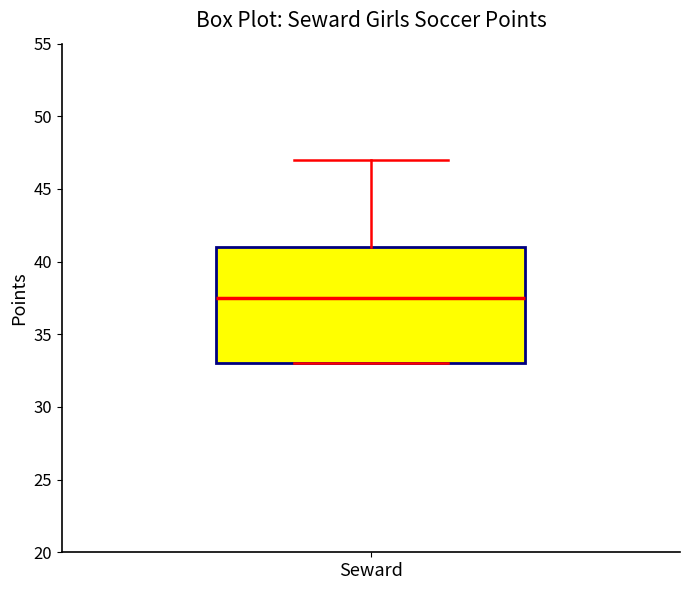

Where does the median line of the box for Seward sit on the y-axis? The values are not printed on the chart, so give them approximately, as read against the axis.

37.5